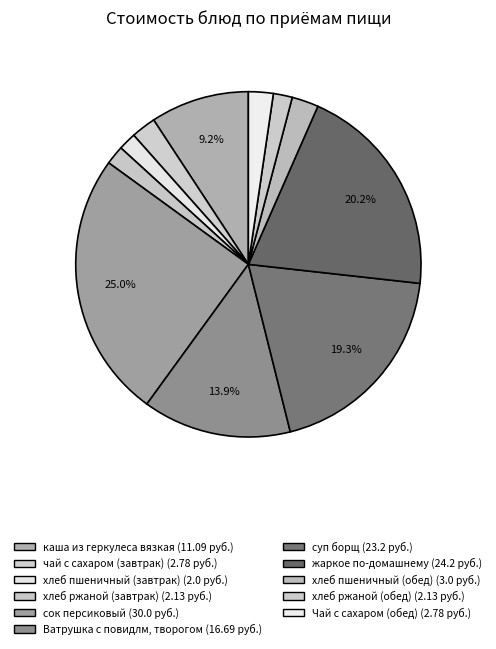

How many slices are in this pie chart?

11